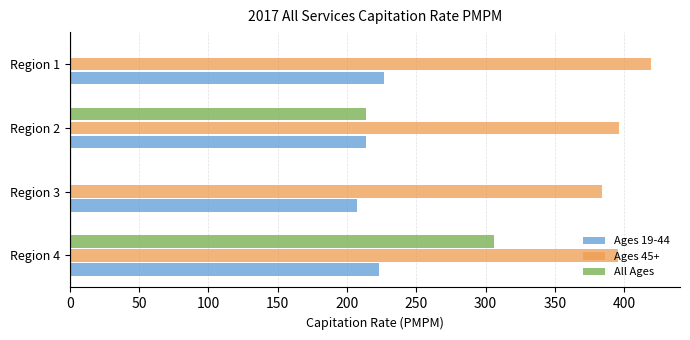

The value of Ages 45+ at Region 2 is 396.3. True or false?

True